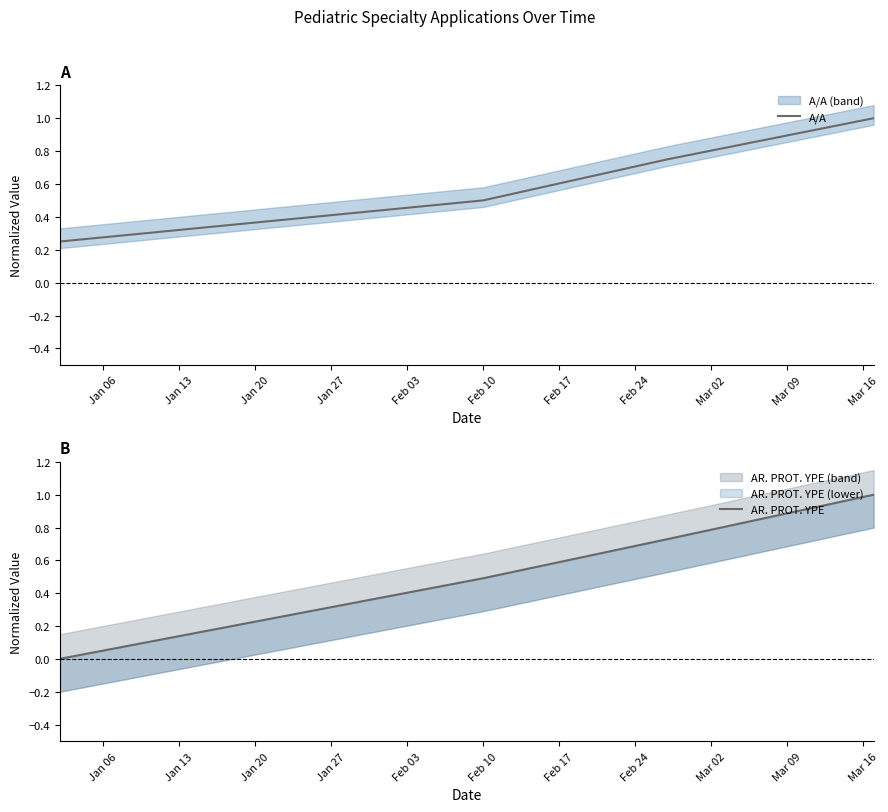

True or false: AR. PROT. YPE has more than 1 interior local peaks.

False